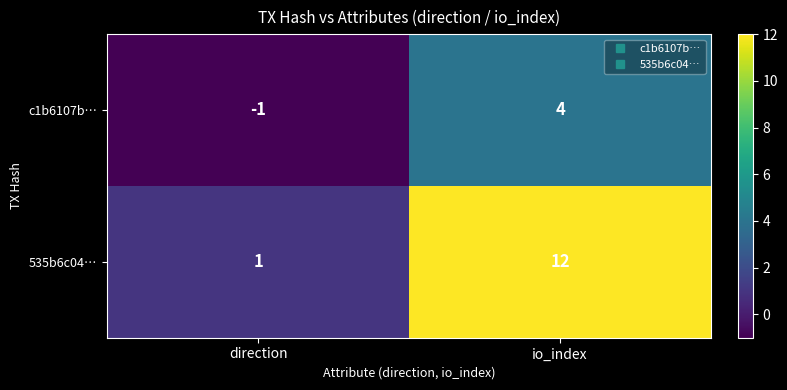

List the series in order of their overall mean, lowest first.

c1b6107b…, 535b6c04…